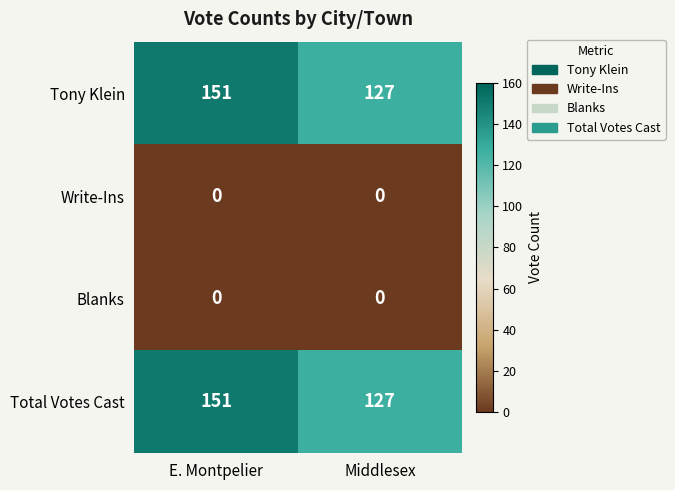

Count the number of categories in the chart.

2